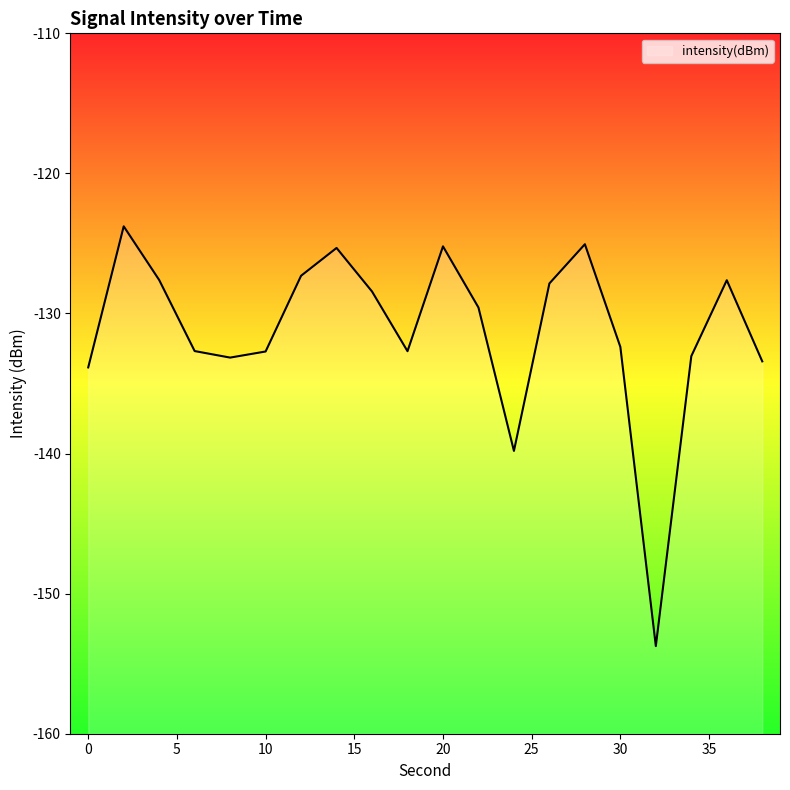

Which label corresponds to the largest value in the chart?

2